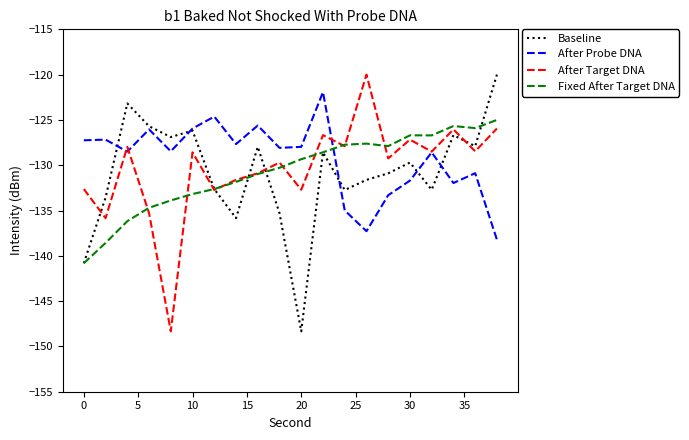

What is the maximum value for After Target DNA?

-120.0